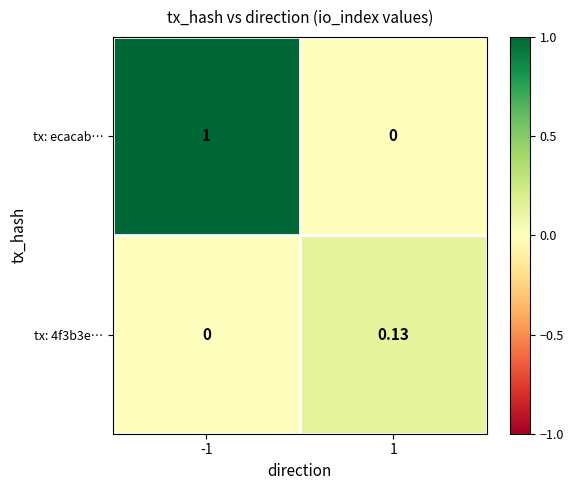

Which series has the largest total across all categories?

tx: ecacab…